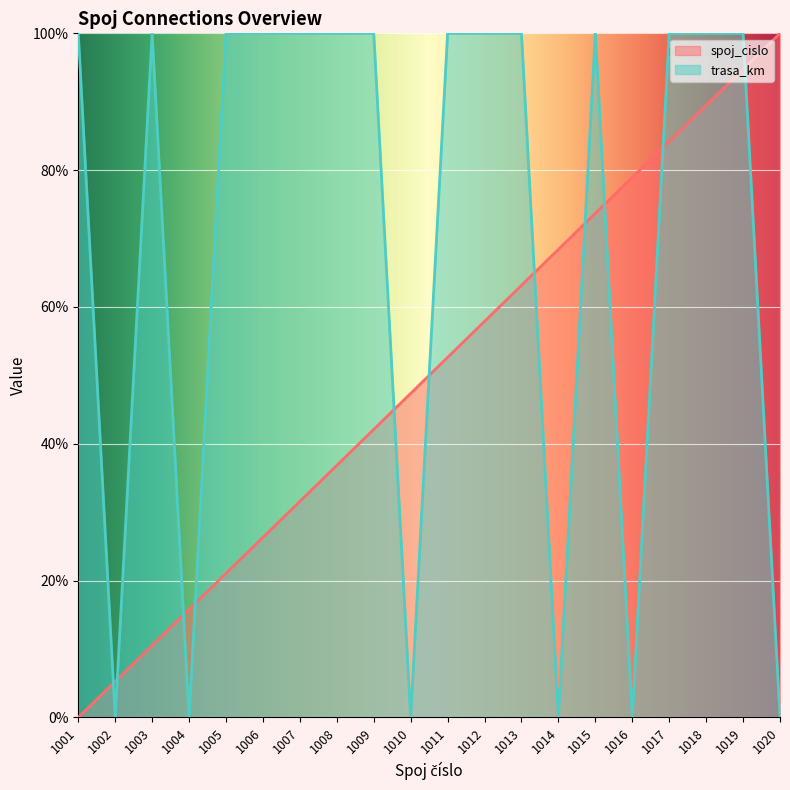

What is the difference between the maximum and minimum values in the trasa_km series?

100.0